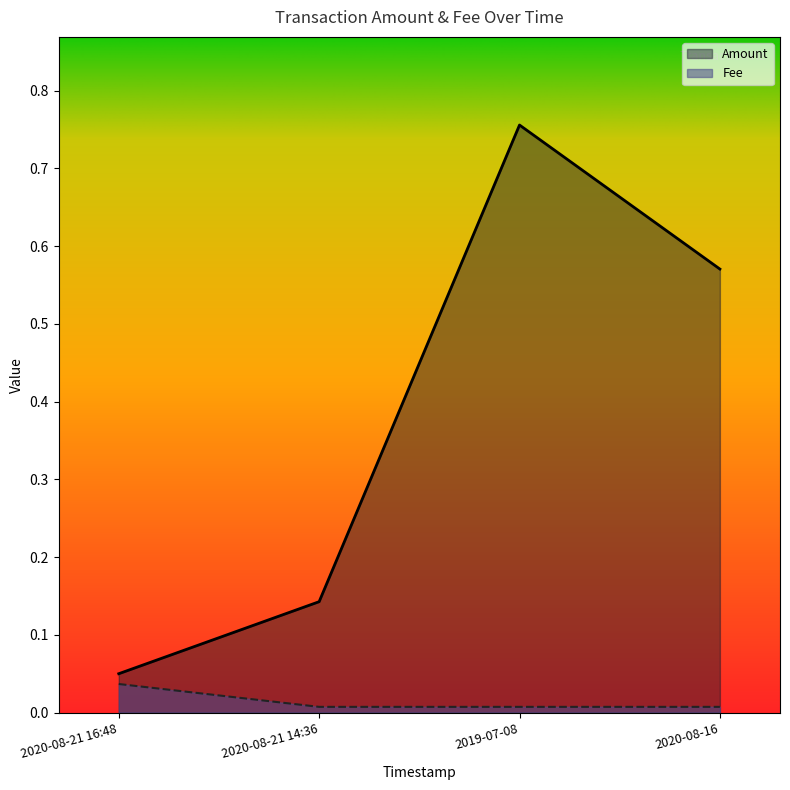

The Amount series shows 0.8 at 2019-07-08. True or false?

True